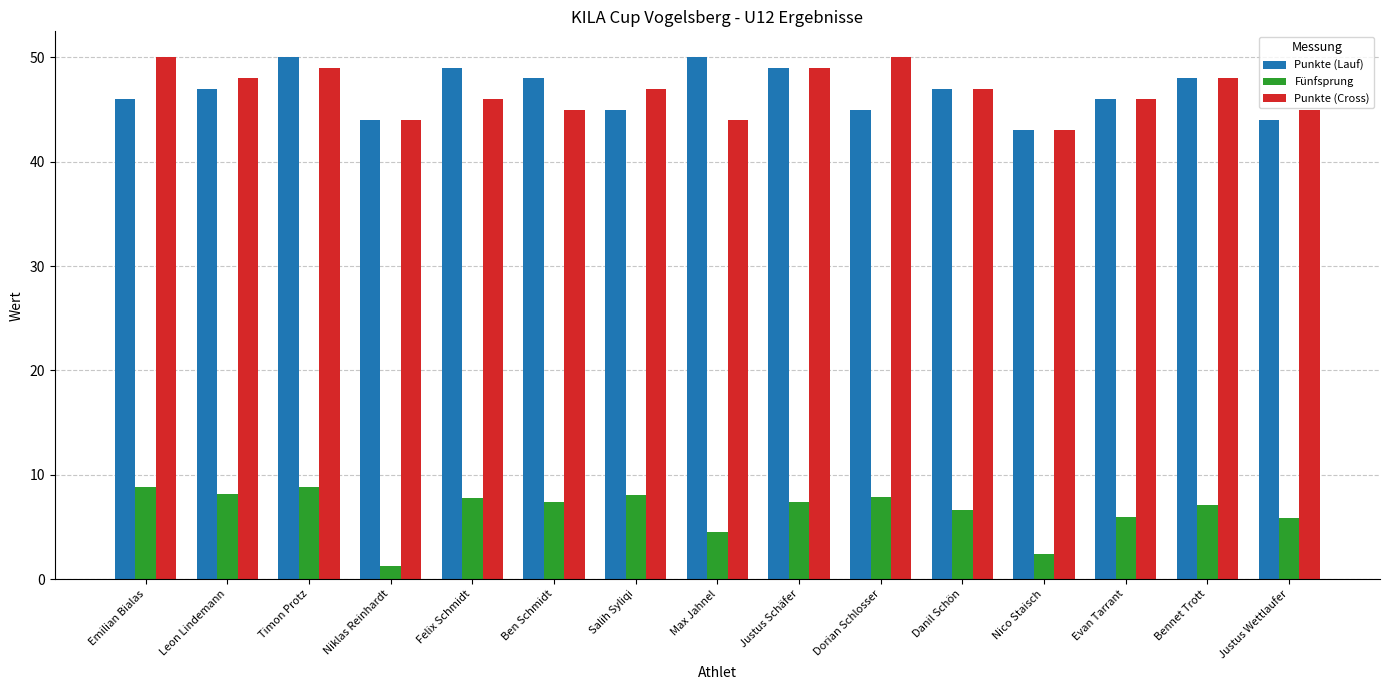

Which label corresponds to the smallest value in the chart?

Niklas Reinhardt